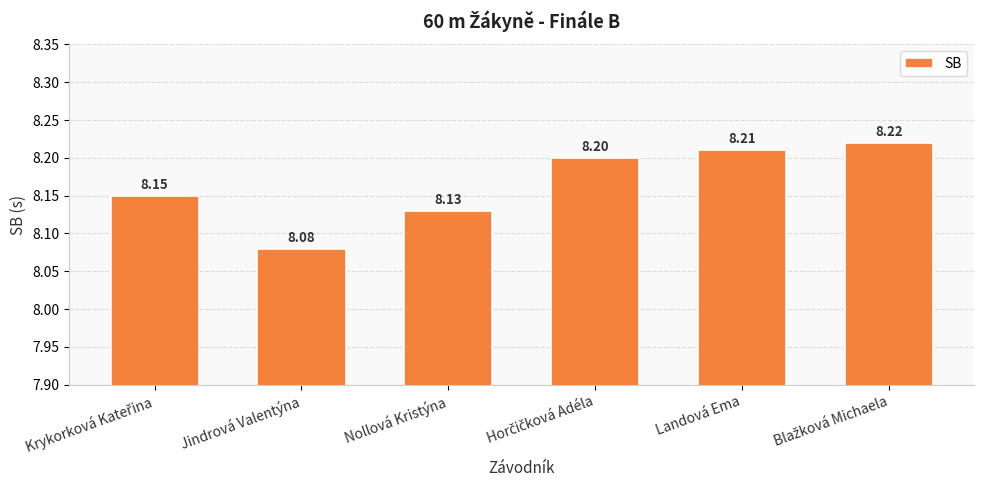

Reading left to right, list all the values displayed in this chart.

8.2	8.1	8.1	8.2	8.2	8.2